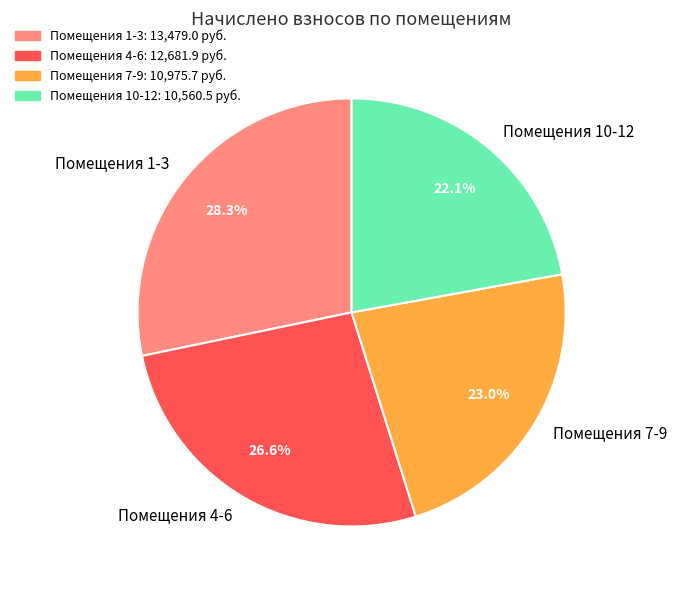

Is there any slice that represents more than half of the pie?

No